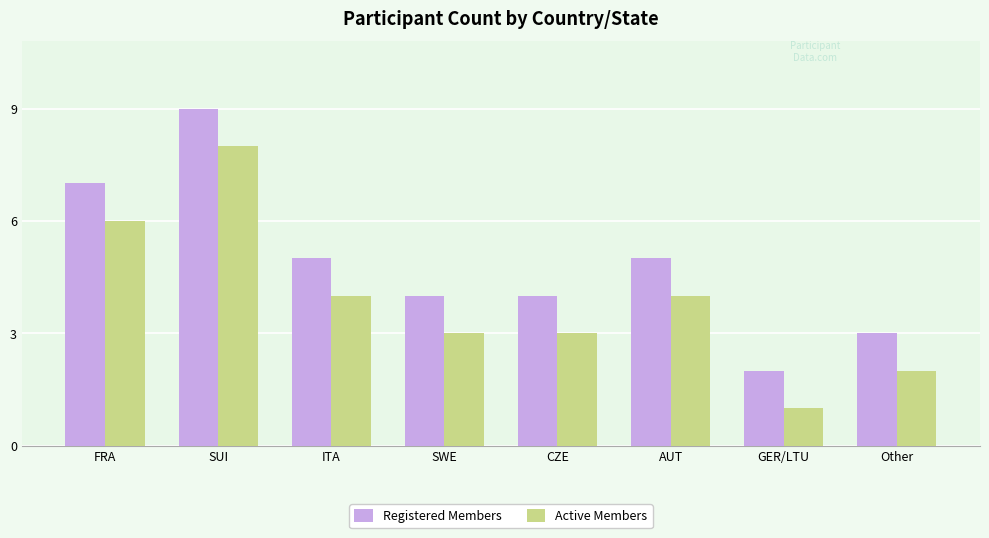

What is the maximum value for Registered Members?

9